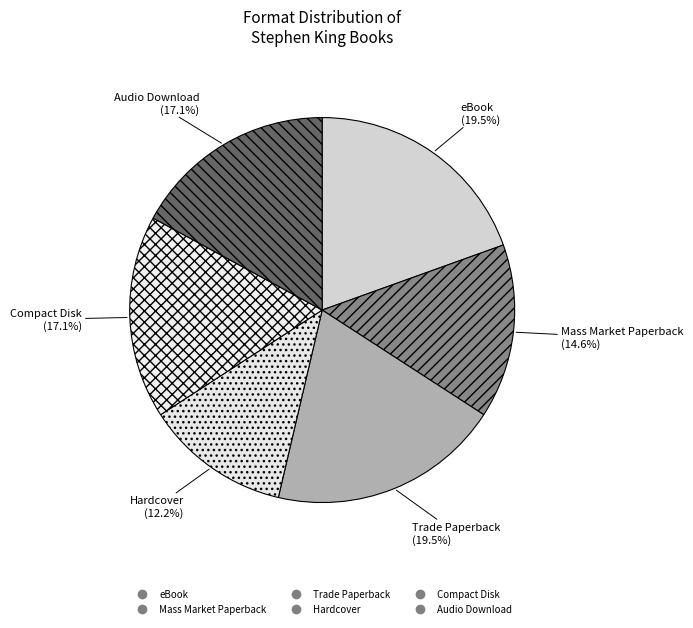

Count the number of slices in the pie.

6